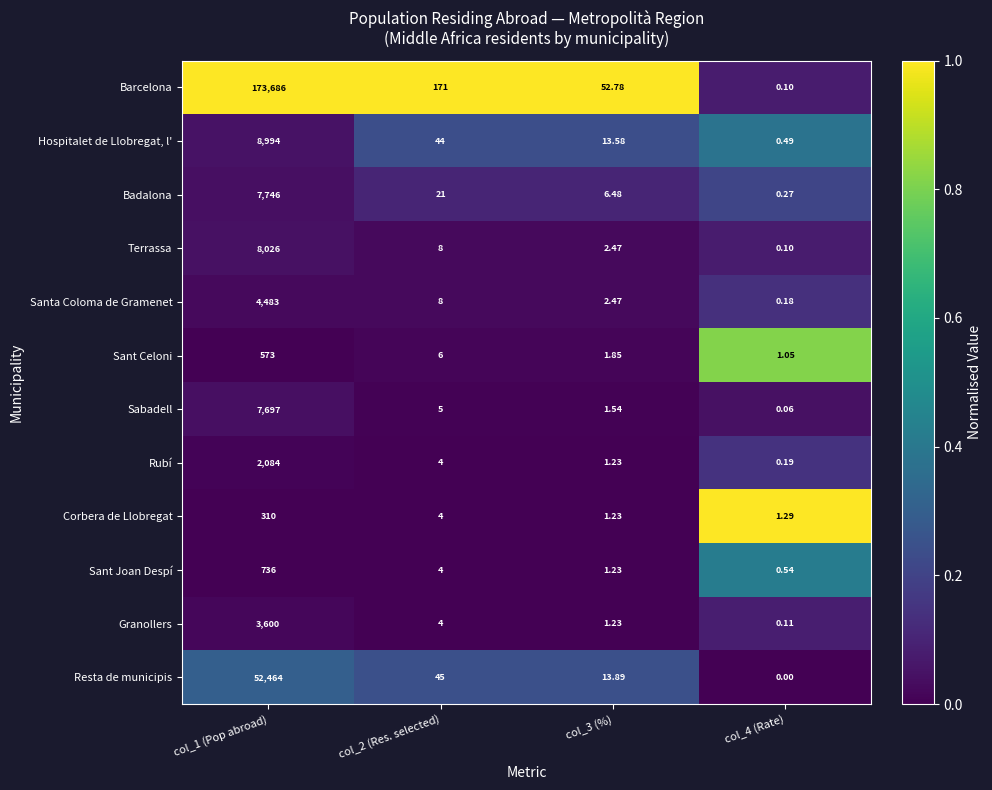

Which series has the largest total across all categories?

Barcelona